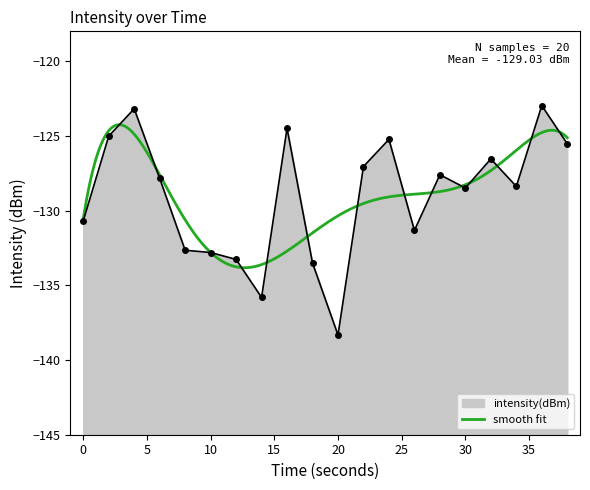

What is the smallest value displayed?

-138.3